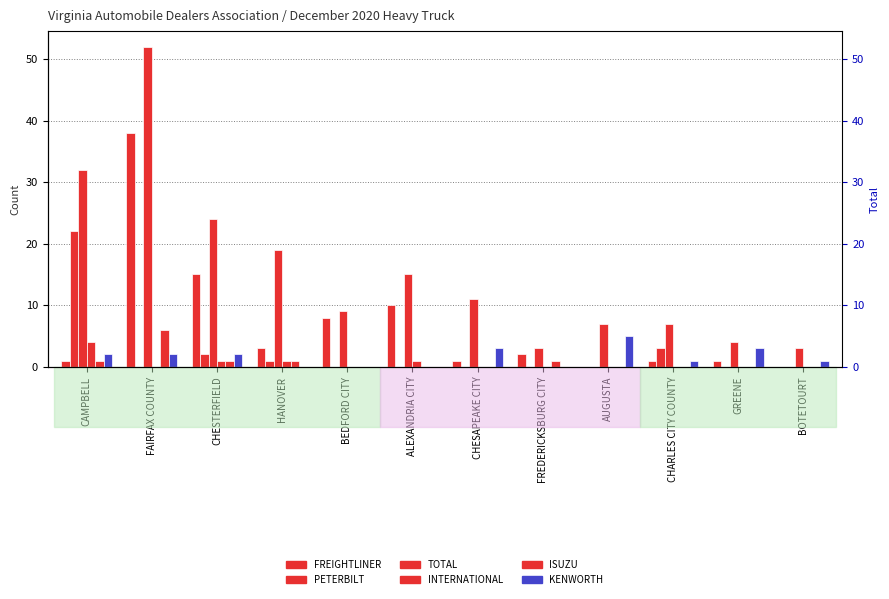

How many values in the PETERBILT series exceed 0?

4